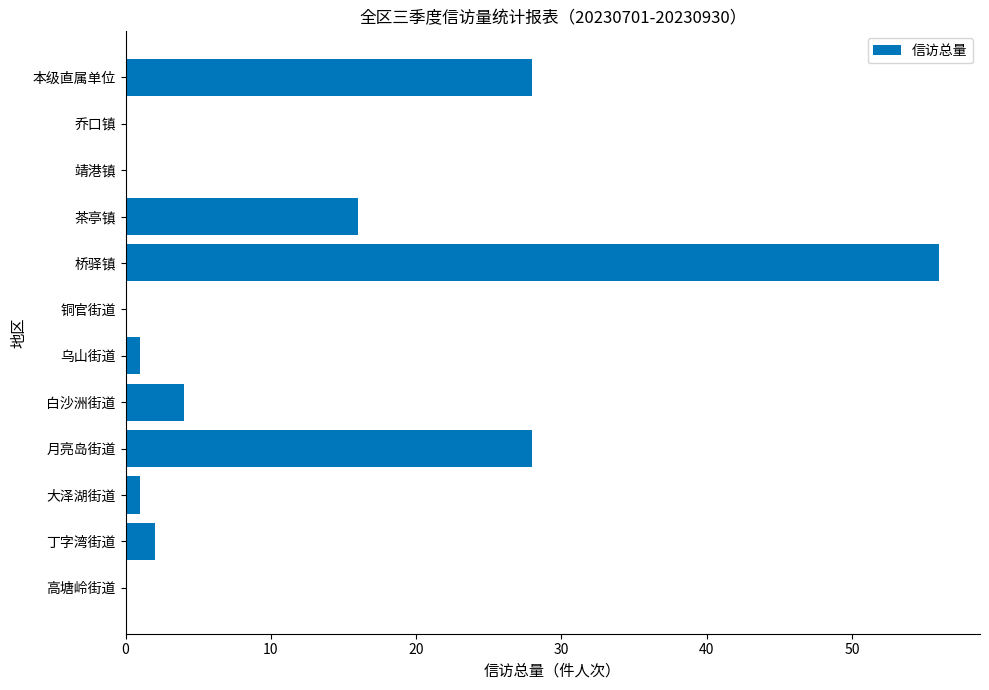

What is the greatest value displayed?

56